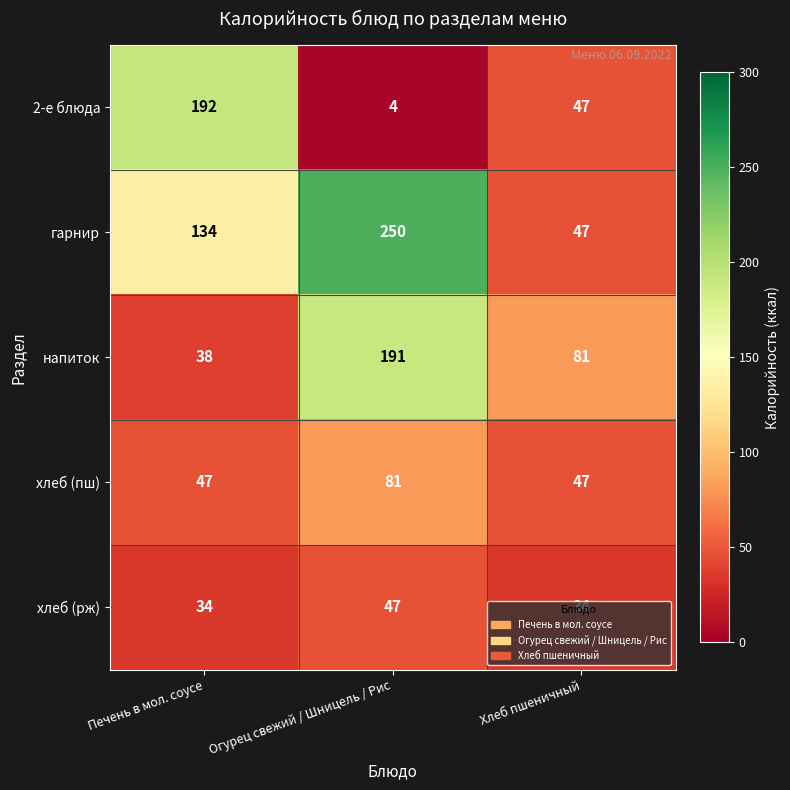

Between Огурец свежий / Шницель / Рис and Хлеб пшеничный, which series saw the biggest shift?

гарнир